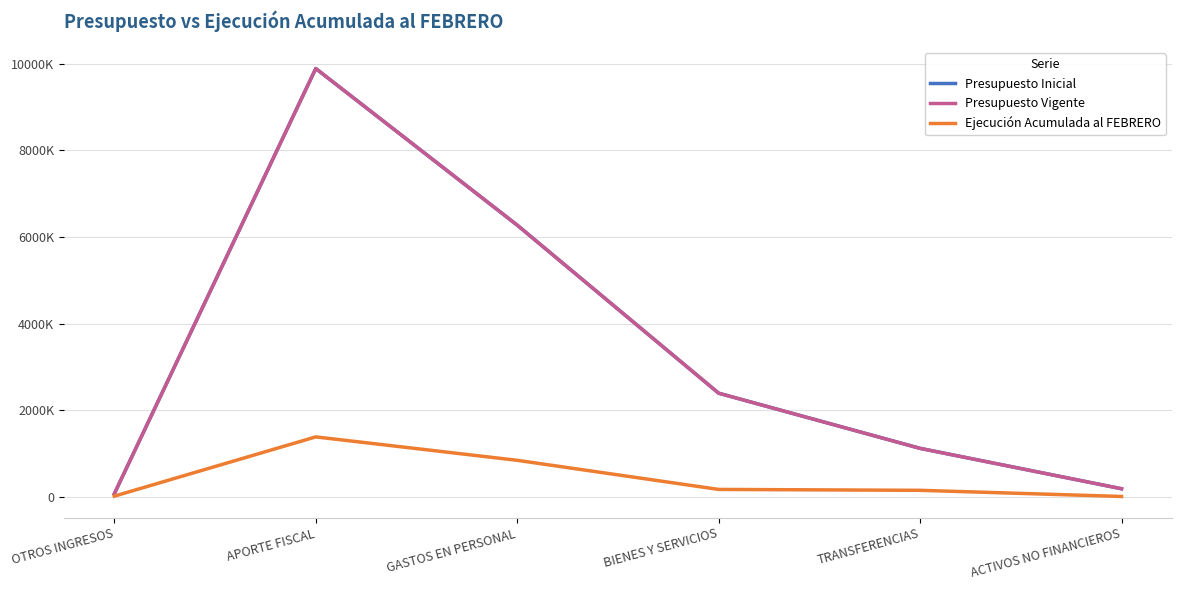

What is the value of the Presupuesto Vigente point at the 3rd from the left?

6274259